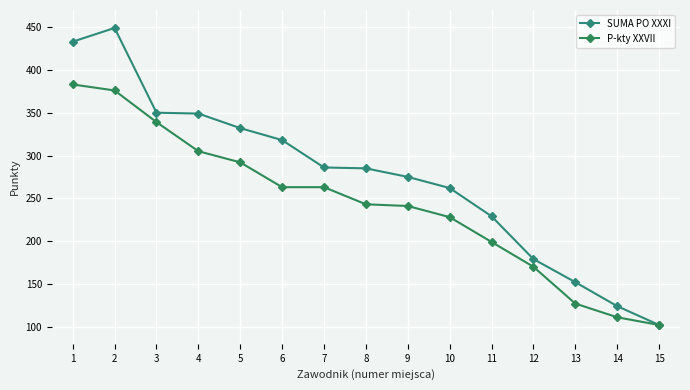

List the series in order of their peak value, lowest first.

P-kty XXVII, SUMA PO XXXI